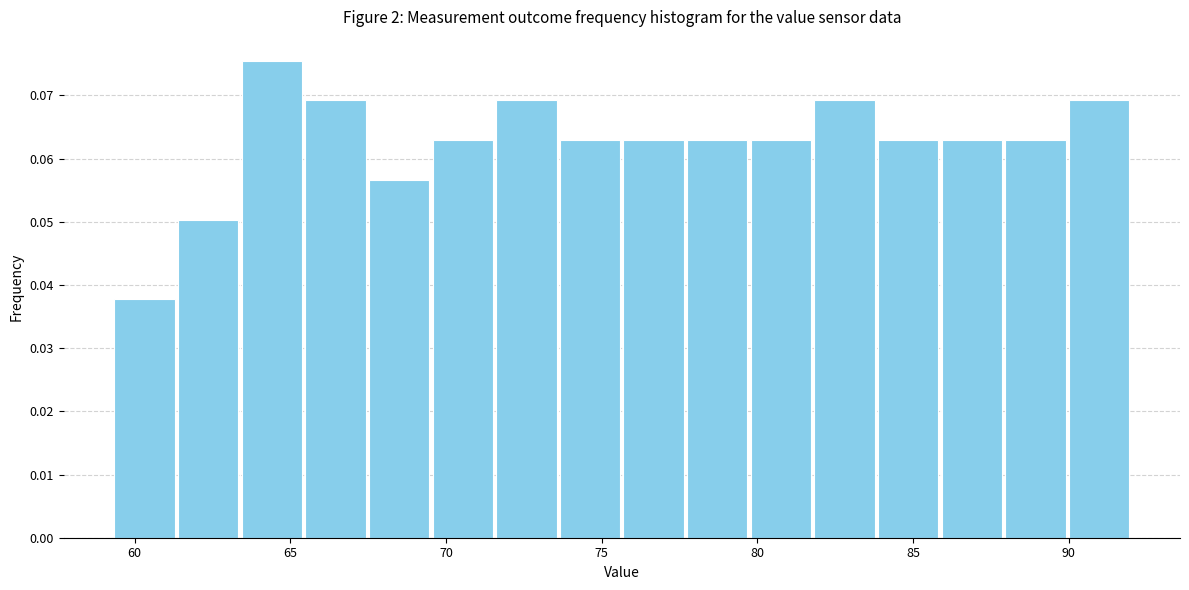

Reading left to right, transcribe this chart: for each bar, give the range it covers on the x-axis and its height. Neither the bar edges nor the heights are printed on the chart, so give them approximately, as read against the axes.

59.5 to 61.5: 0.038
61.5 to 63.5: 0.050
63.5 to 65.5: 0.075
65.5 to 67.5: 0.069
67.5 to 69.5: 0.057
69.5 to 71.5: 0.063
71.5 to 73.5: 0.069
73.5 to 75.5: 0.063
75.5 to 77.5: 0.063
77.5 to 79.5: 0.063
79.5 to 82.0: 0.063
82.0 to 84.0: 0.069
84.0 to 86.0: 0.063
86.0 to 88.0: 0.063
88.0 to 90.0: 0.063
90.0 to 92.0: 0.069